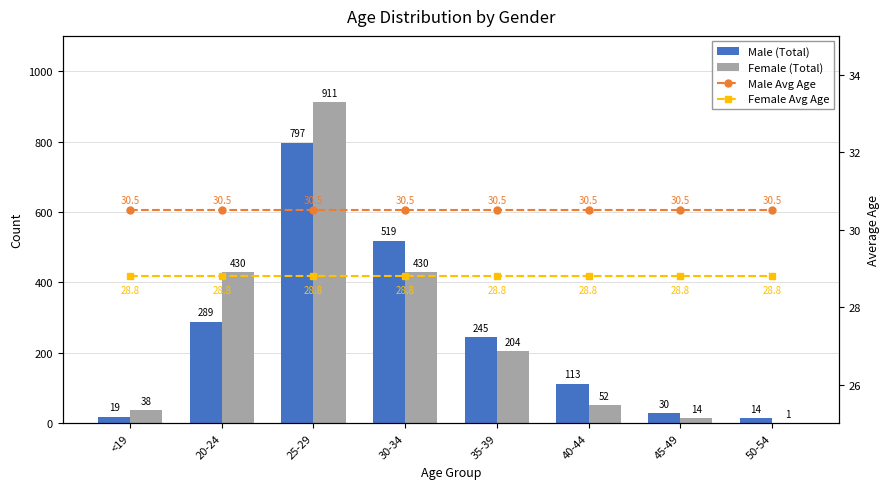

Which series has the largest total across all categories?

Female (Total)